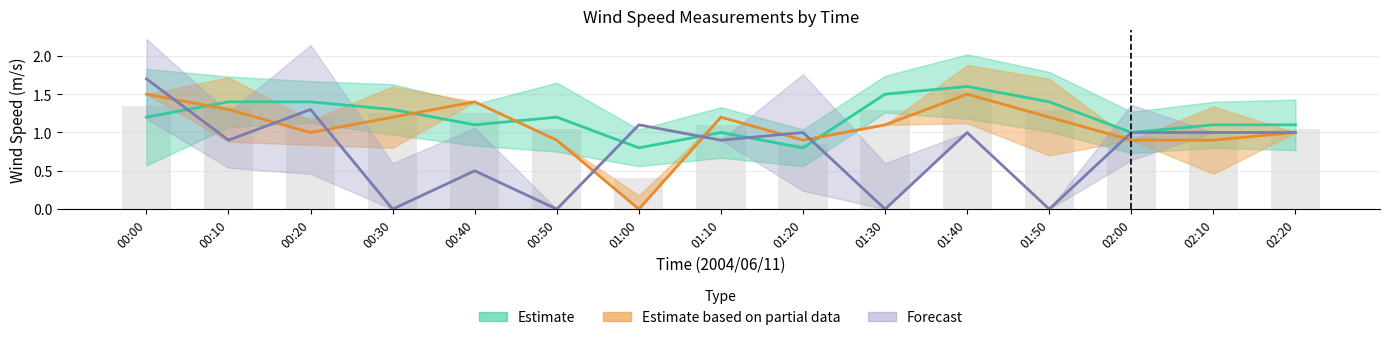

Count the number of data series in this chart.

3